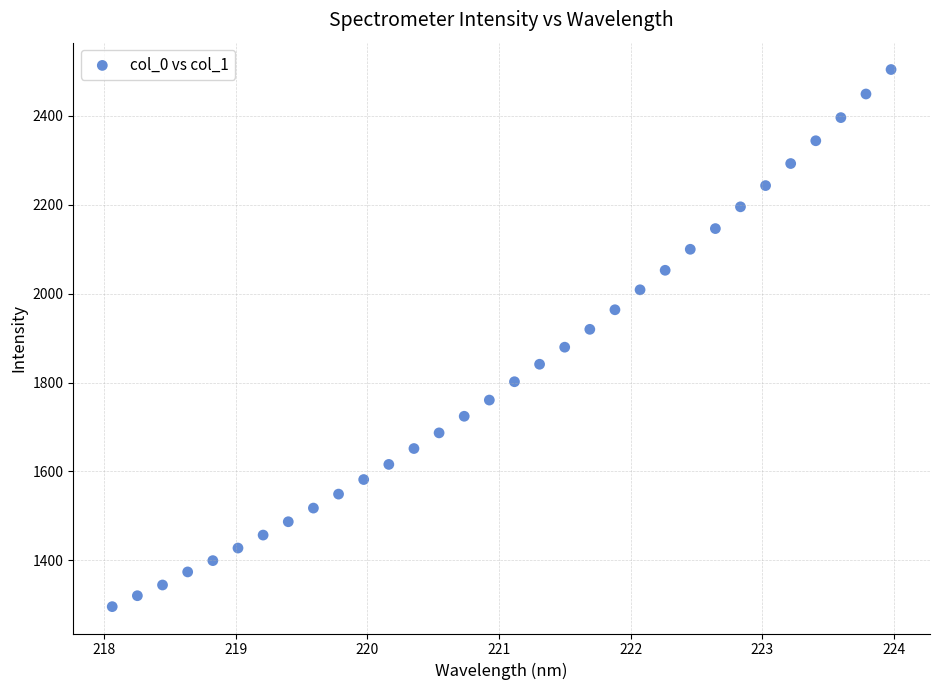

What is the range of X values (max minus min)?

5.9